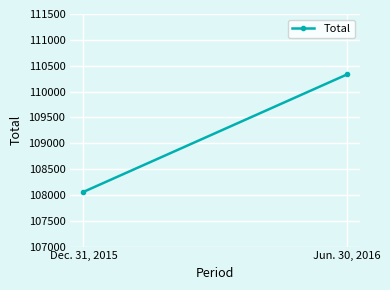

List the labels in order of value, largest first.

Jun. 30, 2016, Dec. 31, 2015